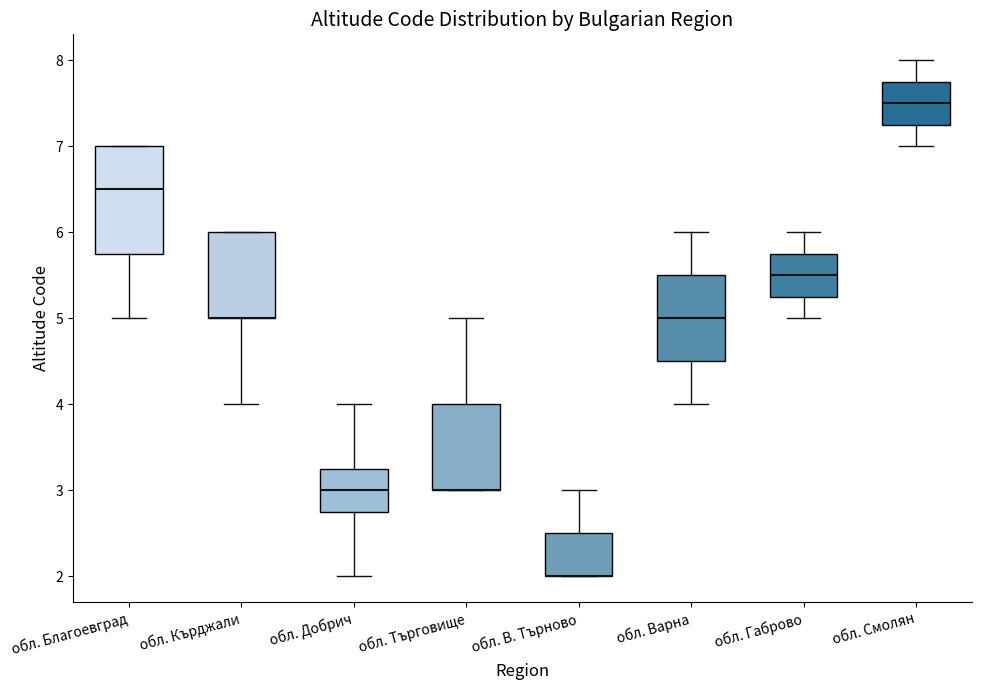

Where does the median line of the box for обл. Варна sit on the y-axis? The values are not printed on the chart, so give them approximately, as read against the axis.

5.0